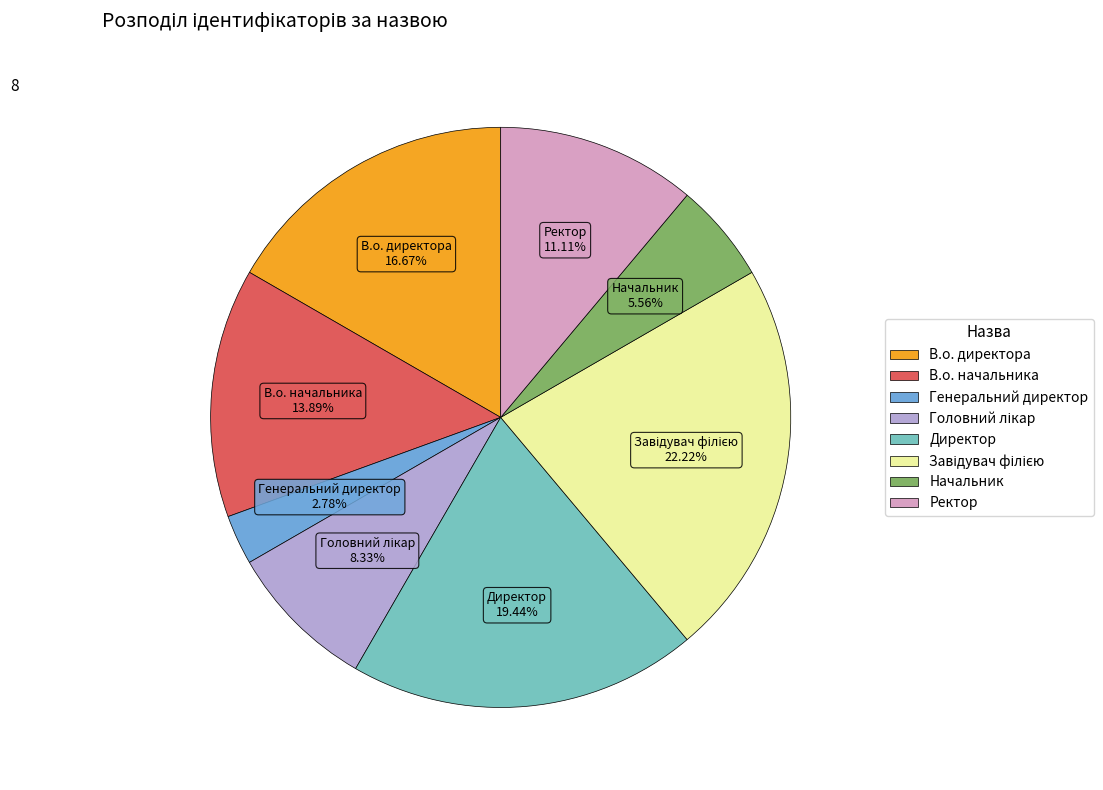

To the nearest percent, what percentage of the pie is Начальник?

6%